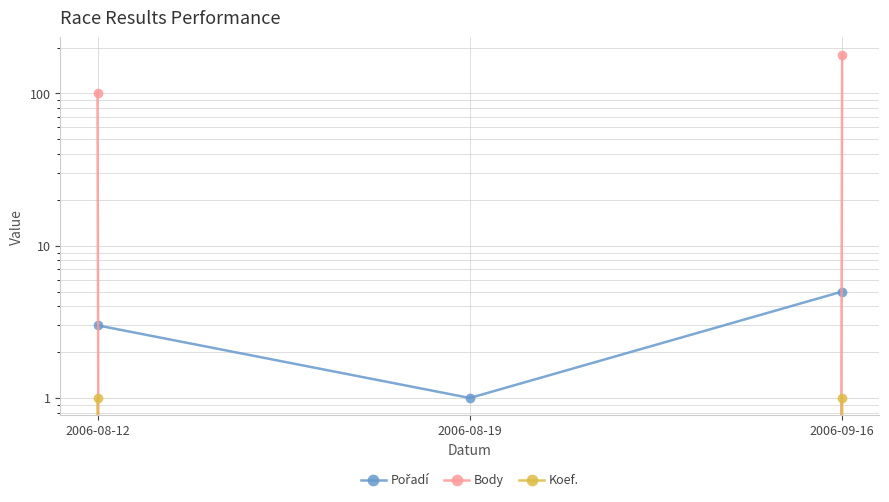

What is the label of the 3rd point from the right?

2006-08-12